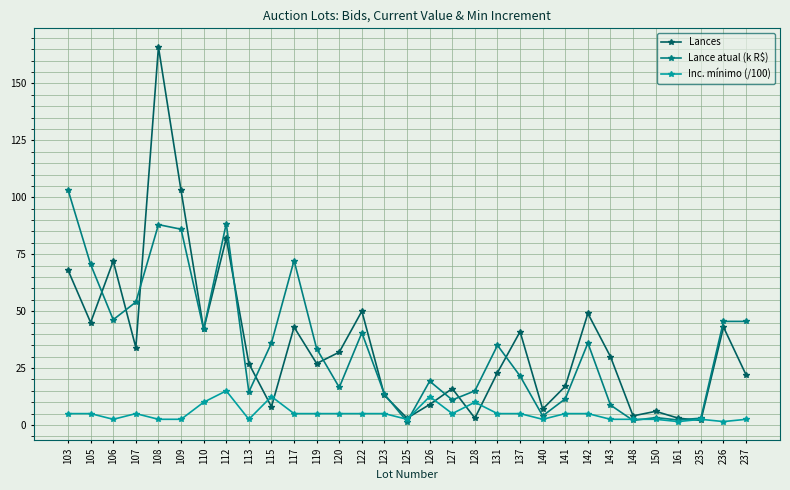

Which series has the widest spread of values?

Lances